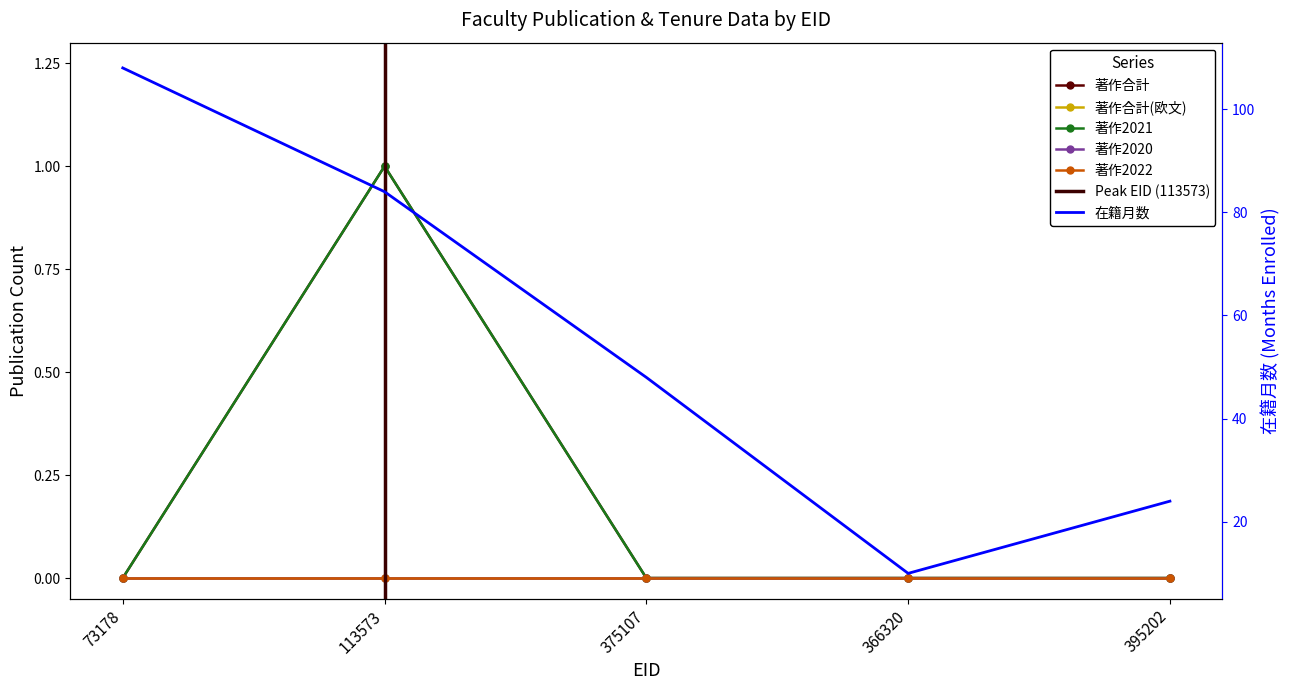

At 395202, list the series in order from smallest to largest.

著作合計, 著作2021, 在籍月数